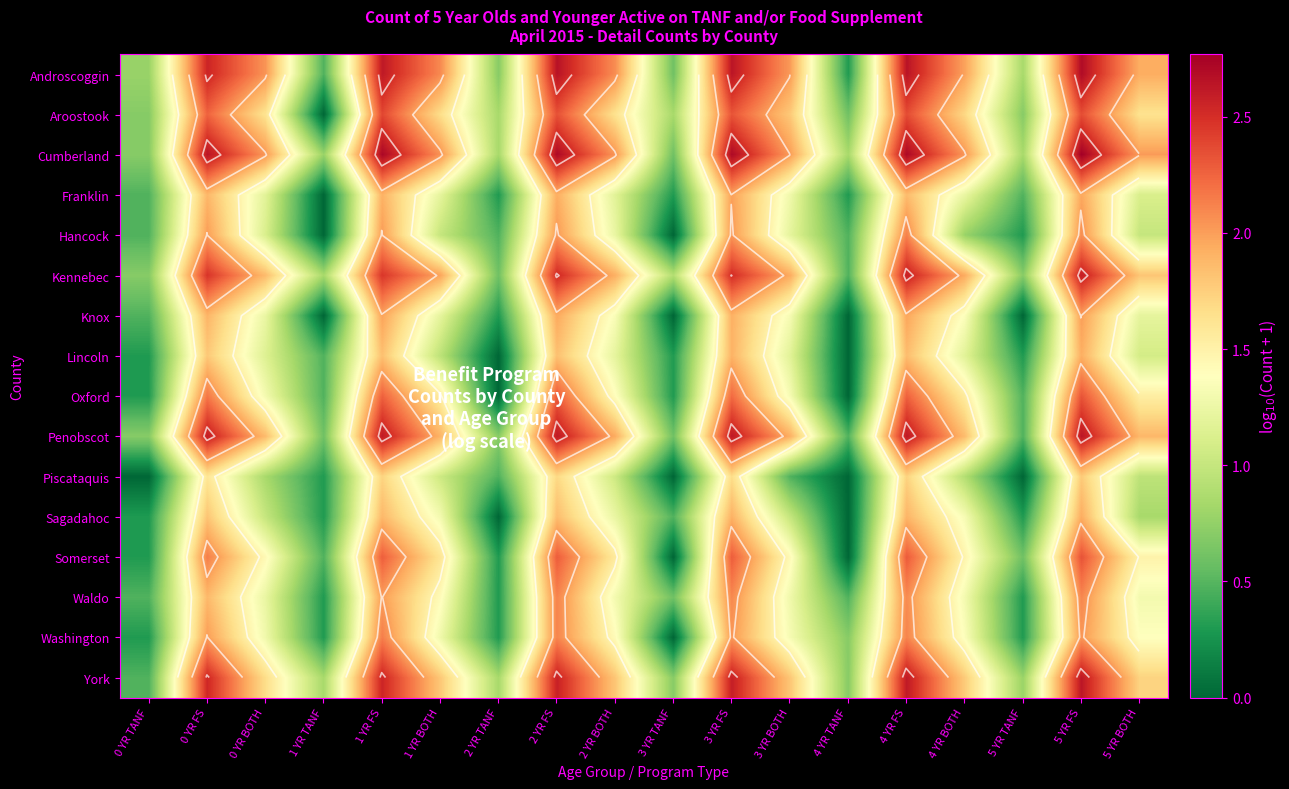

The value of Washington at 2 YR BOTH is 2.0. True or false?

False